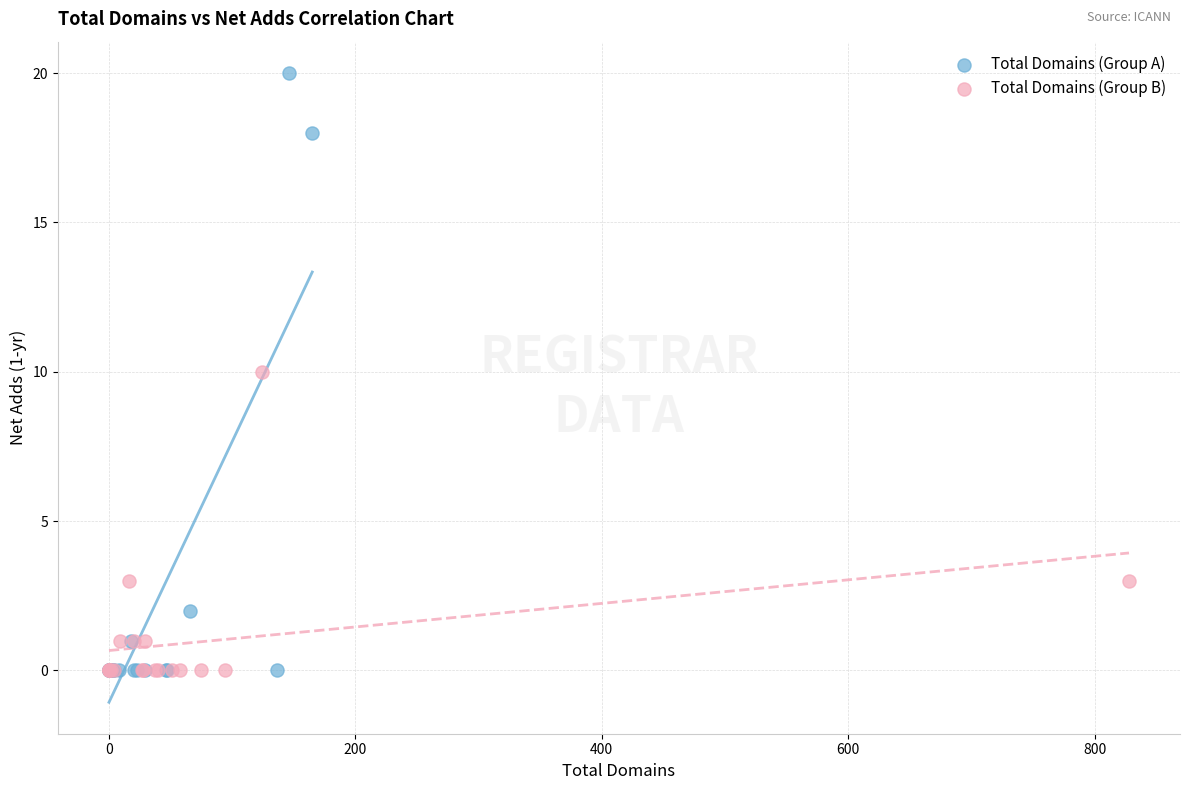

Which series has the widest spread of Y values?

Total Domains (Group A)